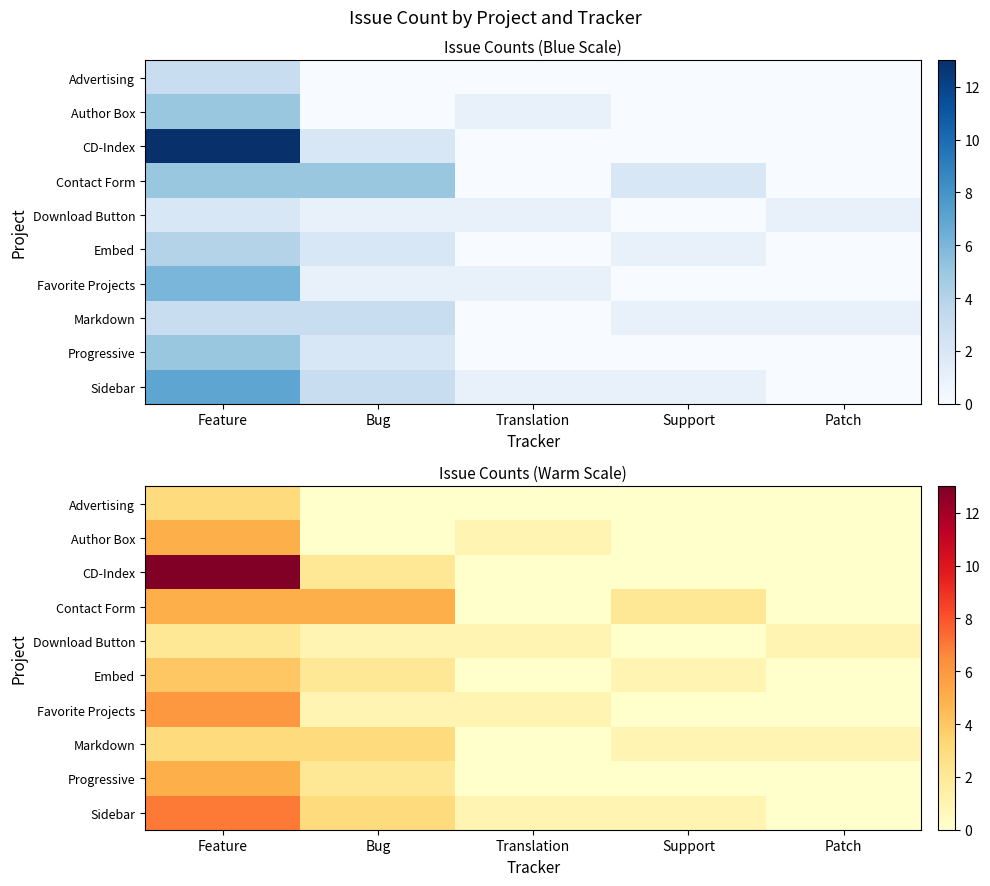

What is the sum of the Markdown values at Bug and Support?

4